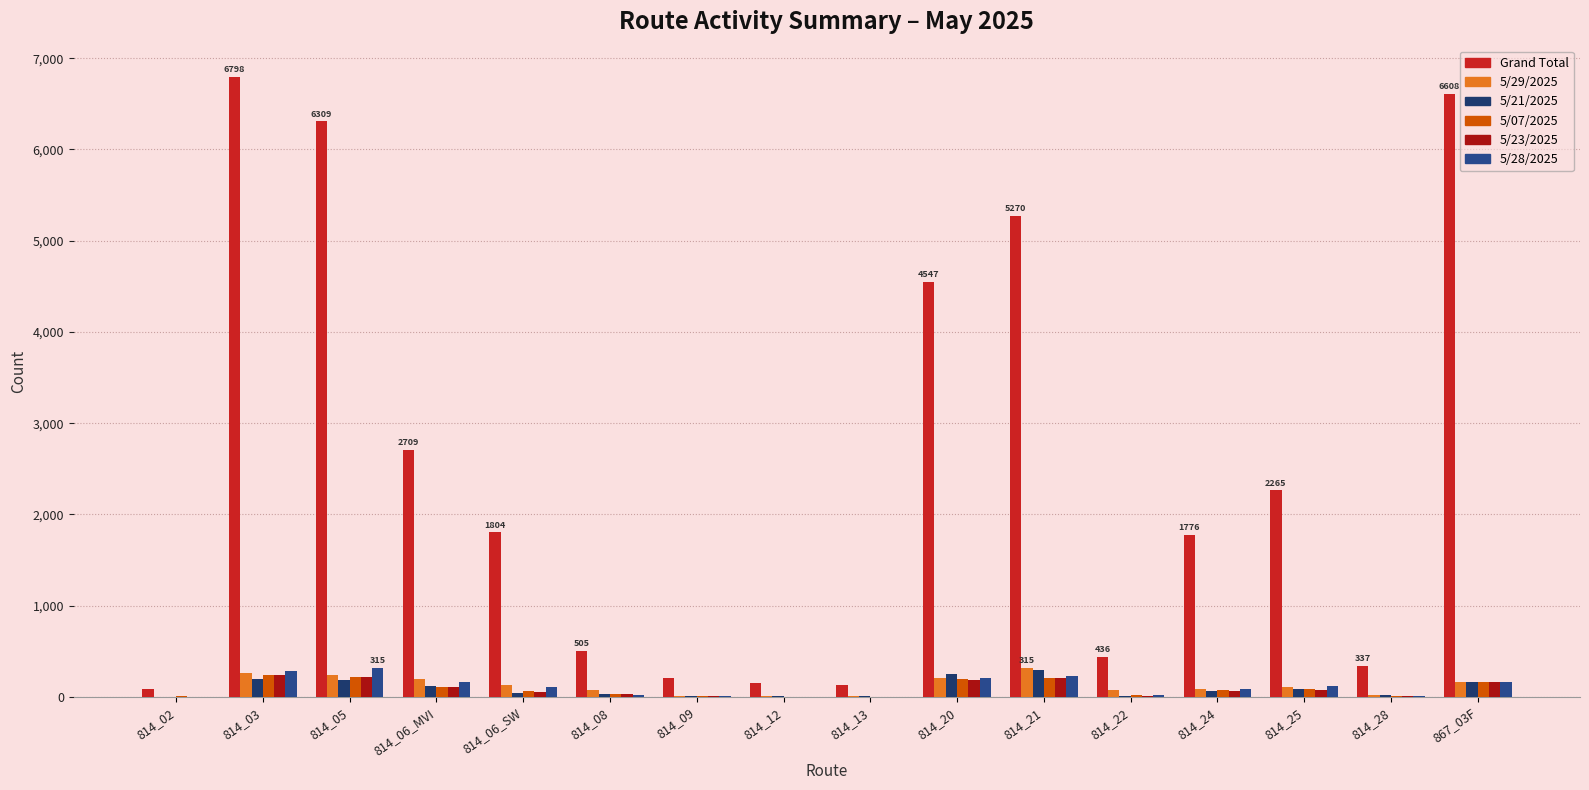

Where does the 5/23/2025 series first go above 63?

814_03